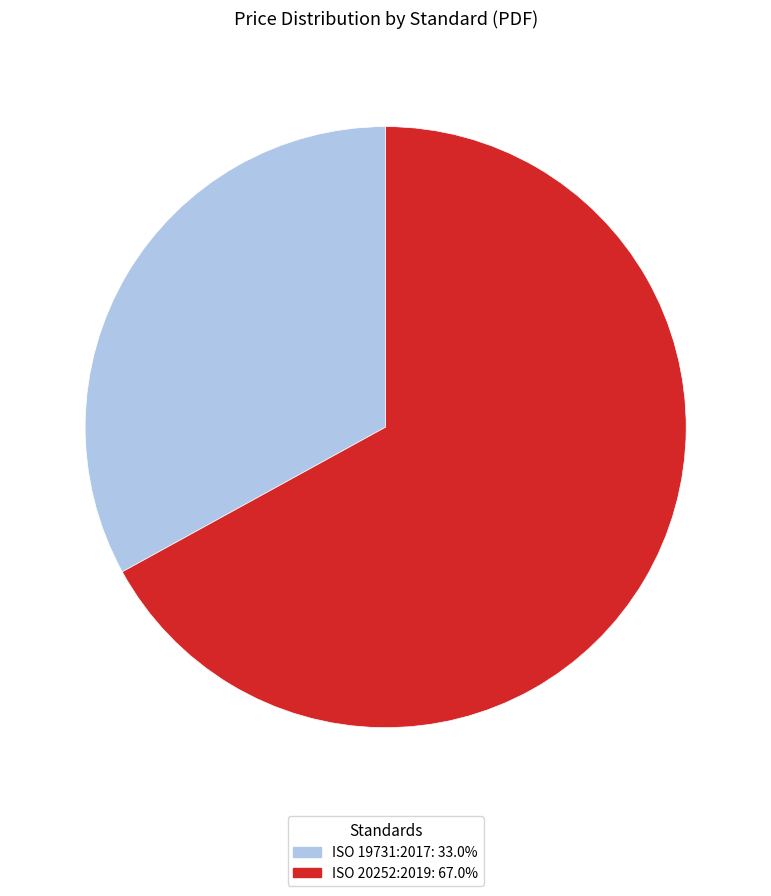

Combined, do ISO 20252:2019 and ISO 19731:2017 account for over 50%?

Yes